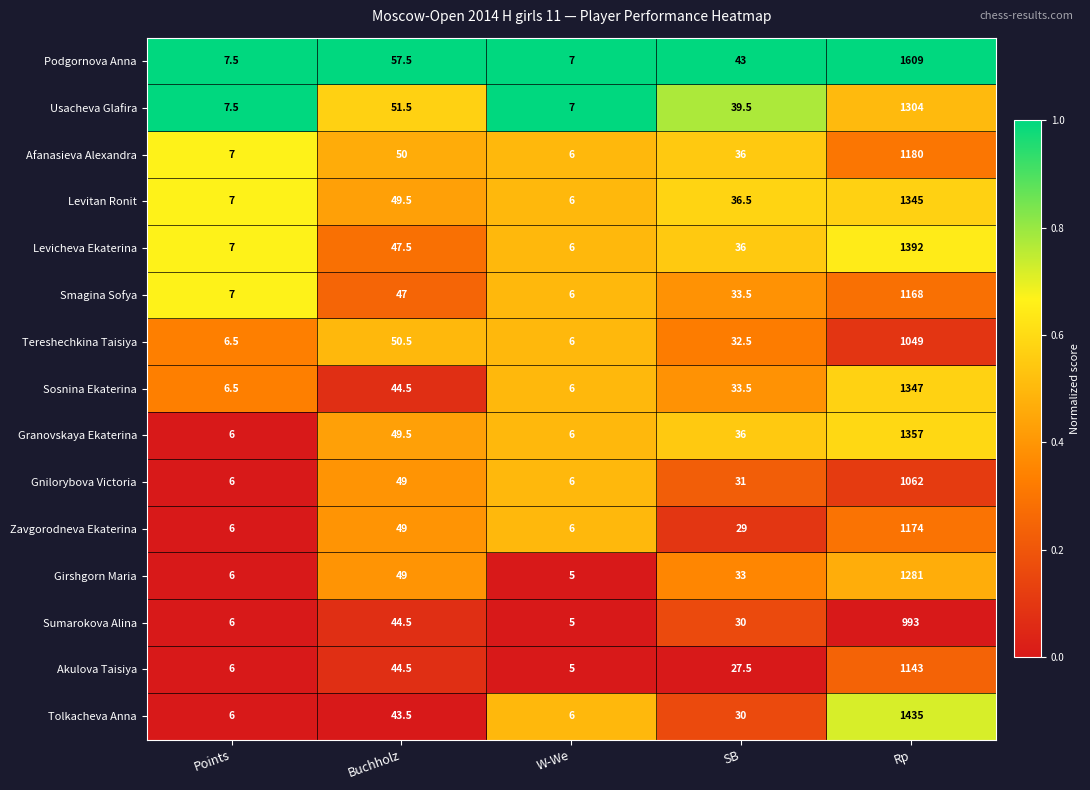

Which series has the largest total across all categories?

Podgornova Anna